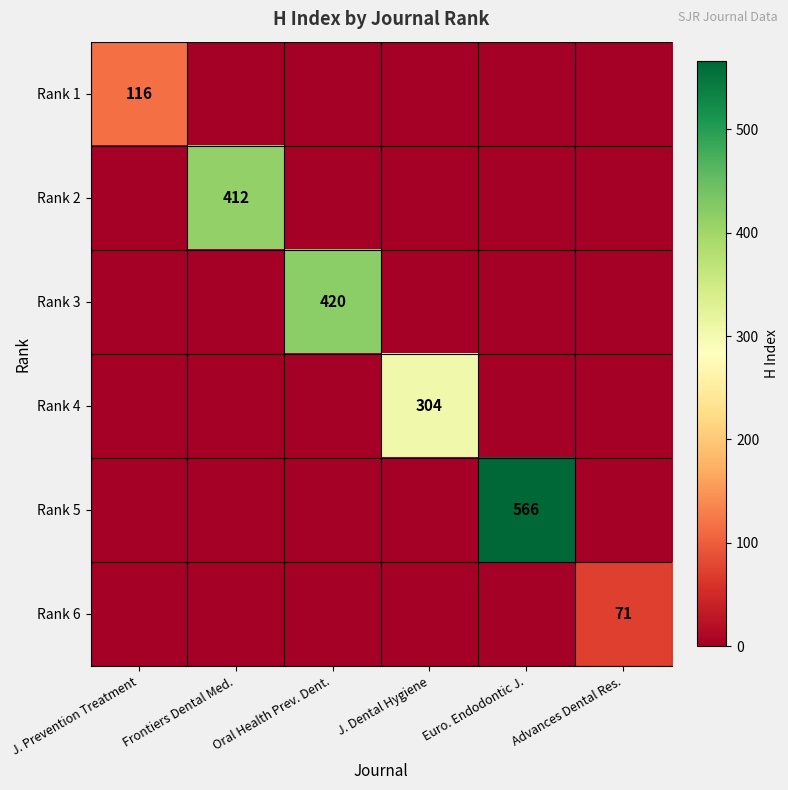

Is it true that Rank 4 equals 304 at J. Dental Hygiene?

True